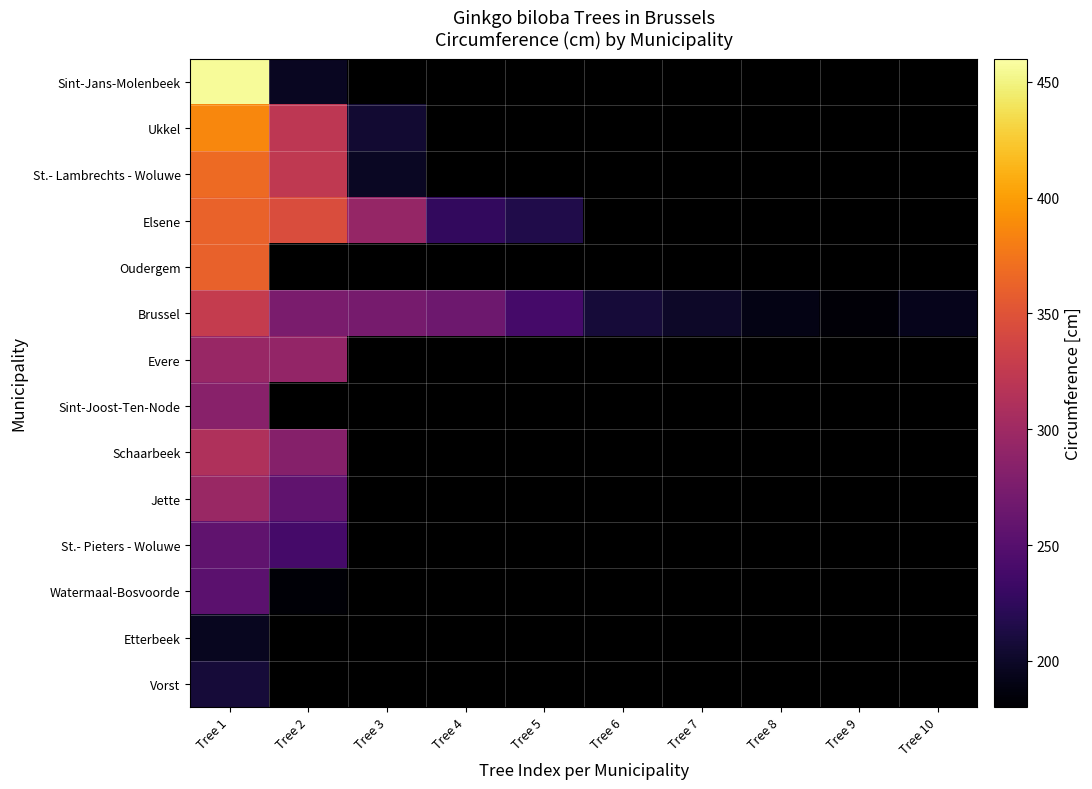

Is the value of St.- Lambrechts - Woluwe at Tree 4 greater than the value of Evere at Tree 7?

No